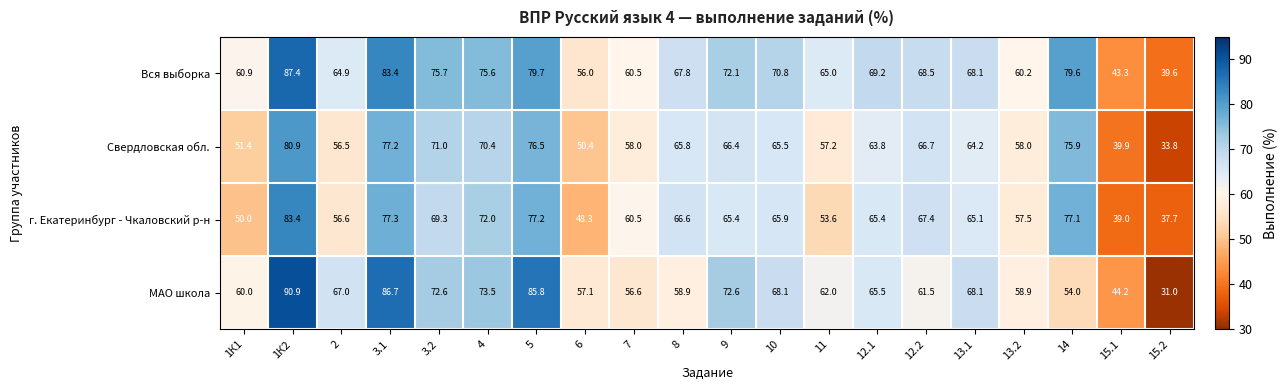

What is the total value across all series at 15.2?

142.1